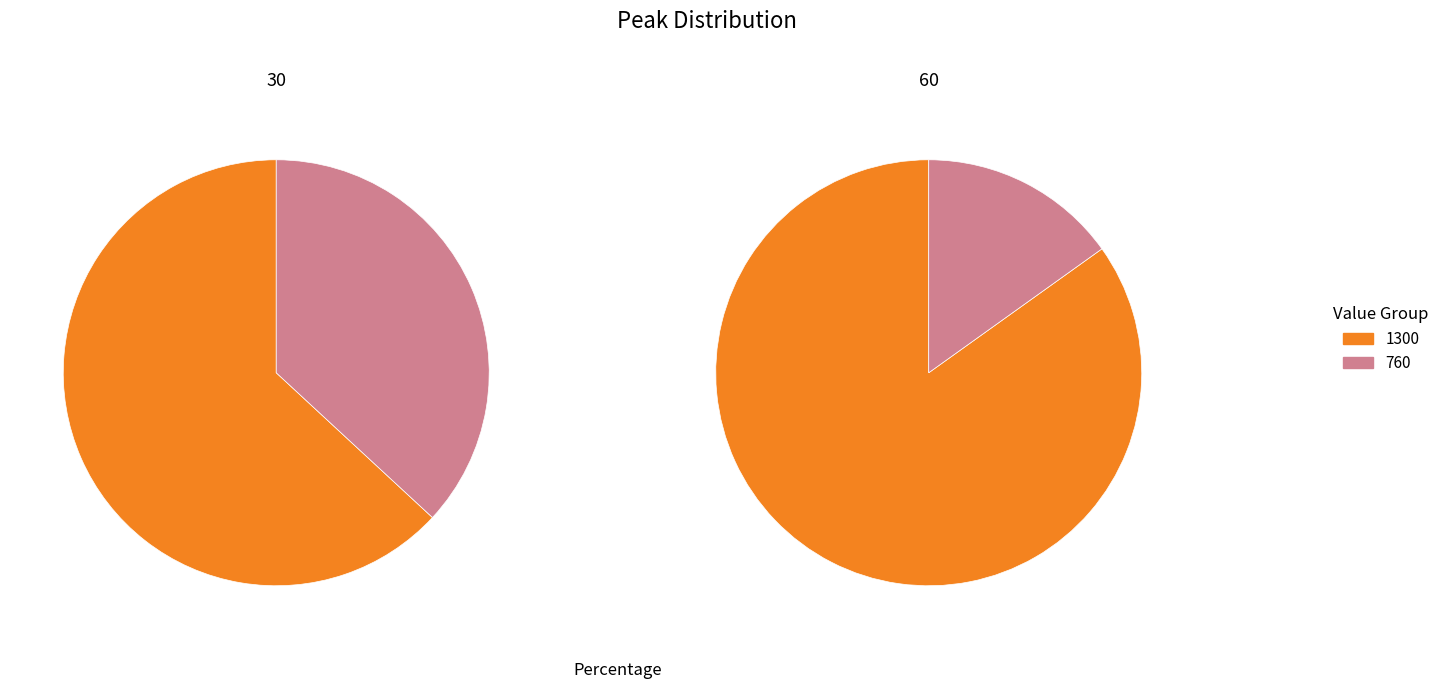

The 60 slice represents 15% of the pie. True or false?

True